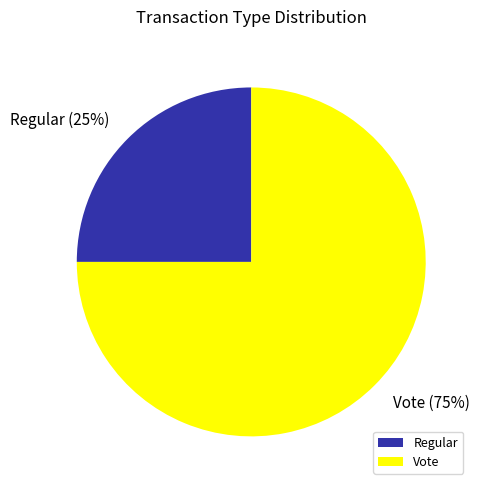

To the nearest percent, what is the difference between the largest and smallest slice percentages?

50%